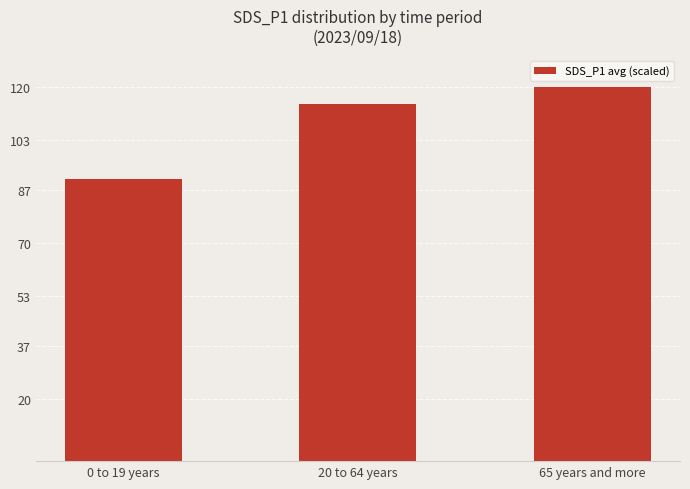

How many values are below 114?

1